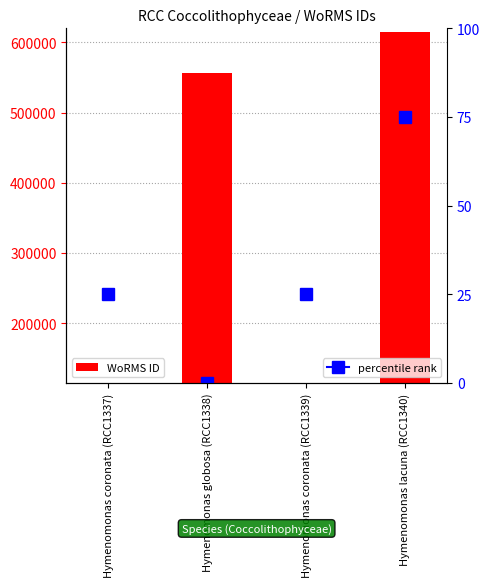

Reading left to right, what are all the values shown in this chart?

Hymenomonas coronata (RCC1337)=115087	Hymenomonas globosa (RCC1338)=555940	Hymenomonas coronata (RCC1339)=115087	Hymenomonas lacuna (RCC1340)=615418